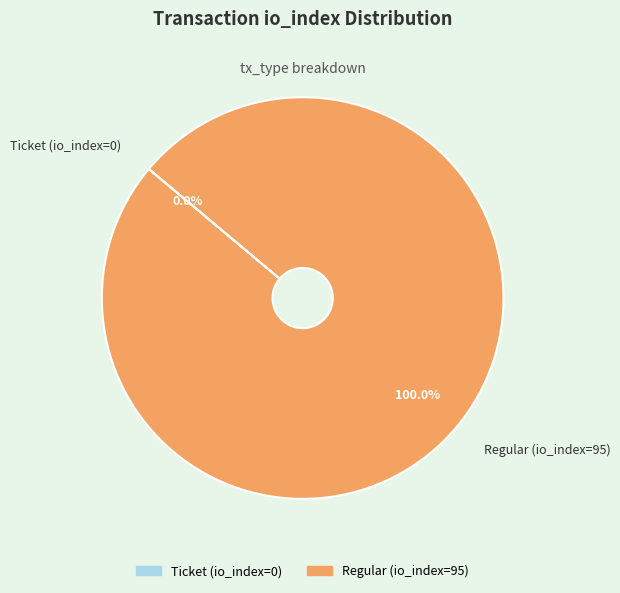

Count the number of slices in the pie.

2